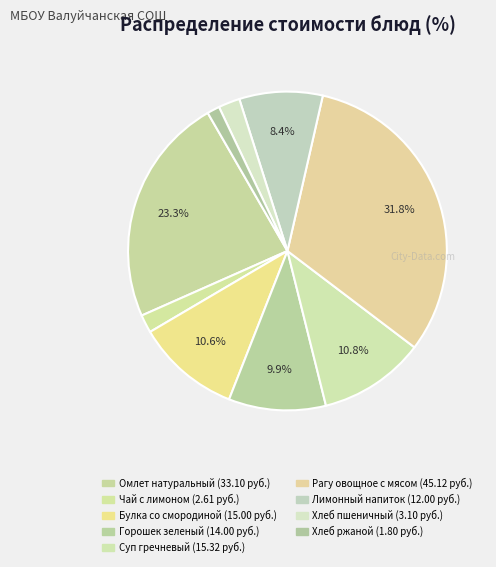

How many segments does this pie chart have?

9